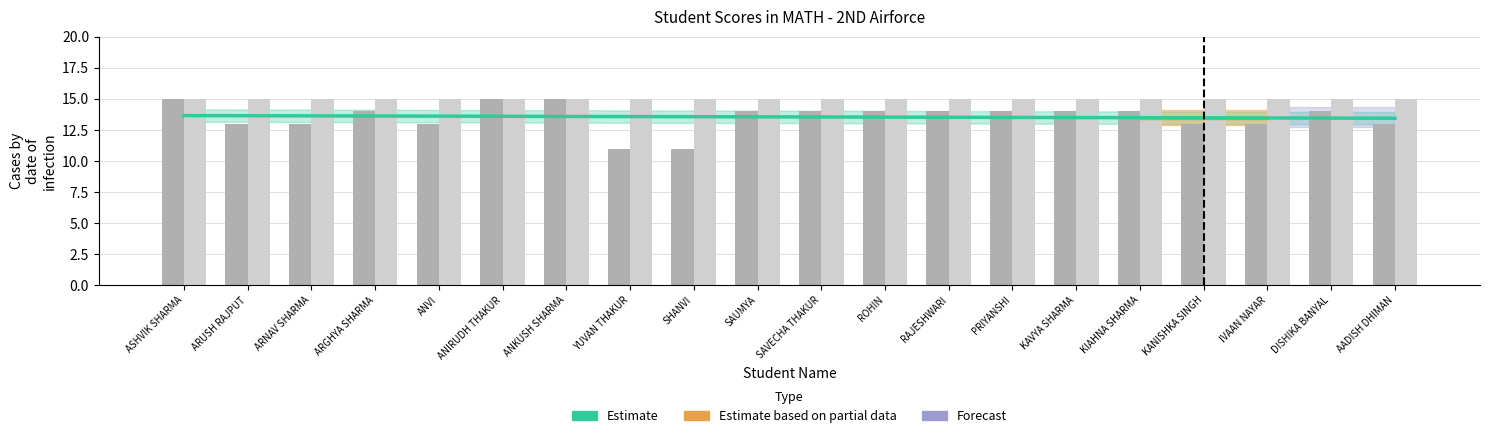

At which category does the chart reach its peak across all series?

ASHVIK SHARMA